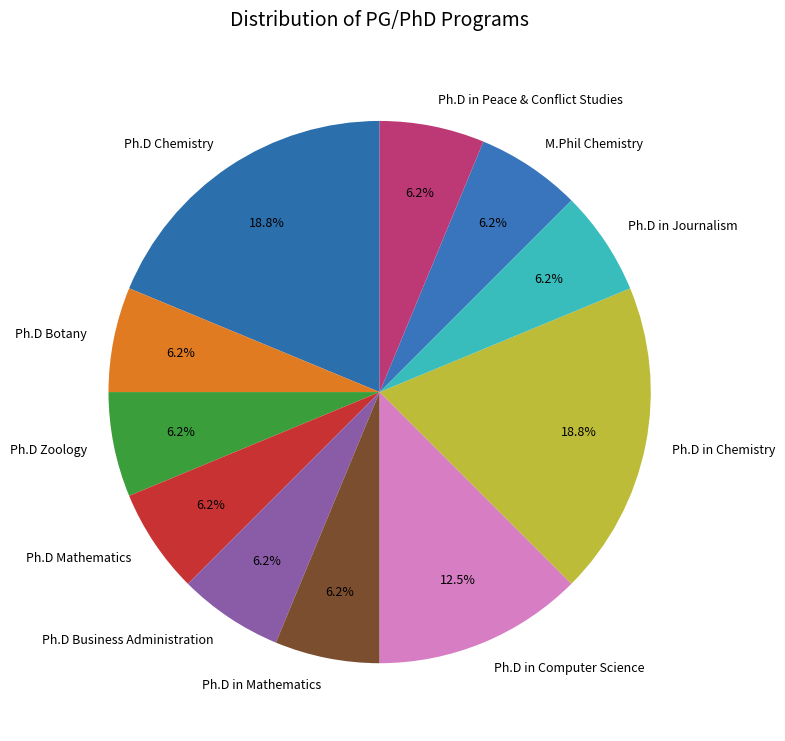

Does Ph.D Chemistry represent more than half of the total?

No